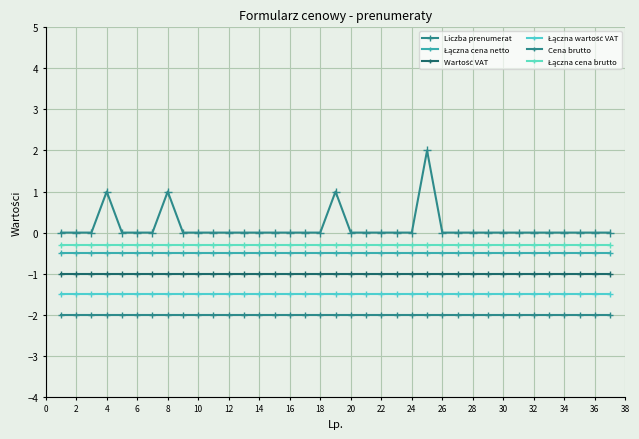

Count the number of data series in this chart.

6